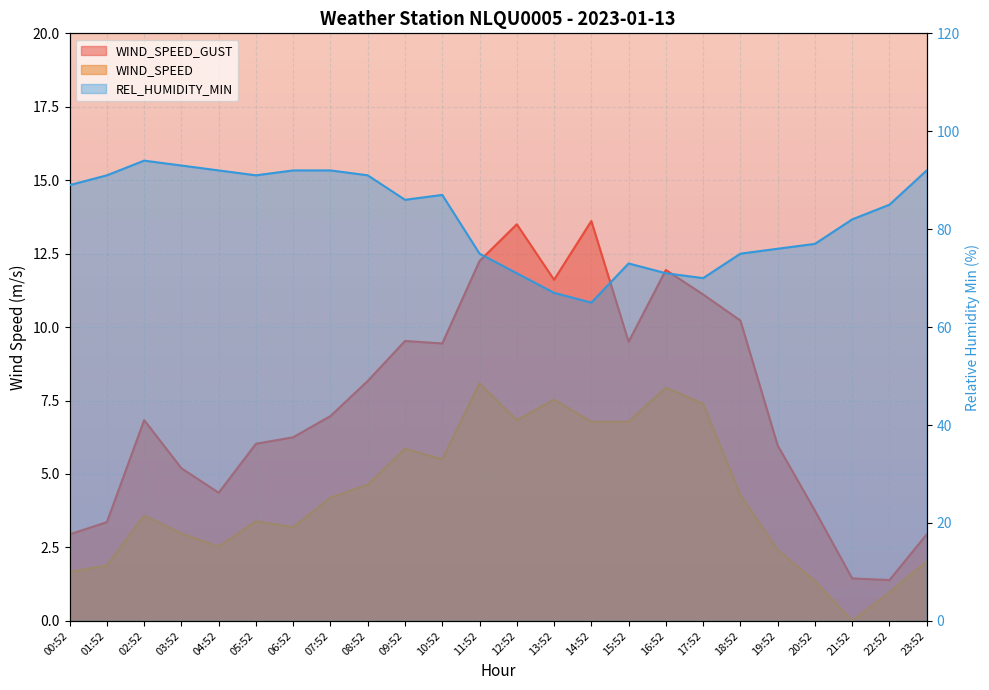

The WIND_SPEED_GUST series shows 19.5 at 13:52. True or false?

False